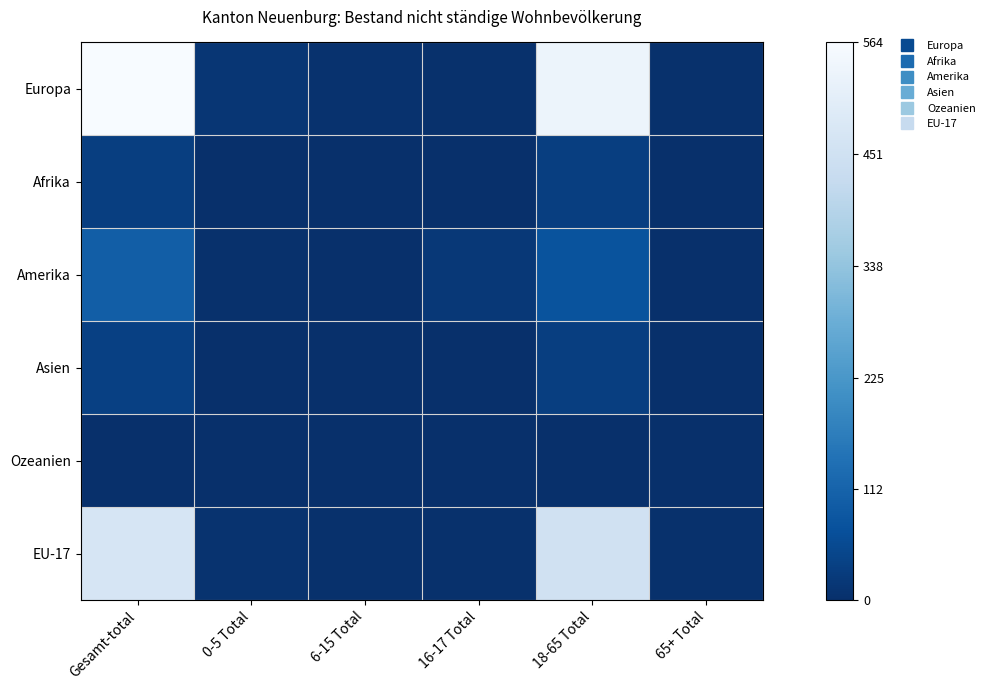

Reading left to right, transcribe all the data shown in this chart.

Europa: Gesamt-total=564	0-5 Total=15	6-15 Total=6	16-17 Total=4	18-65 Total=535	65+ Total=4
Afrika: Gesamt-total=33	0-5 Total=0	6-15 Total=0	16-17 Total=0	18-65 Total=33	65+ Total=0
Amerika: Gesamt-total=101	0-5 Total=4	6-15 Total=0	16-17 Total=19	18-65 Total=77	65+ Total=1
Asien: Gesamt-total=37	0-5 Total=1	6-15 Total=1	16-17 Total=0	18-65 Total=33	65+ Total=2
Ozeanien: Gesamt-total=2	0-5 Total=0	6-15 Total=0	16-17 Total=0	18-65 Total=2	65+ Total=0
EU-17: Gesamt-total=470	0-5 Total=7	6-15 Total=3	16-17 Total=4	18-65 Total=452	65+ Total=4